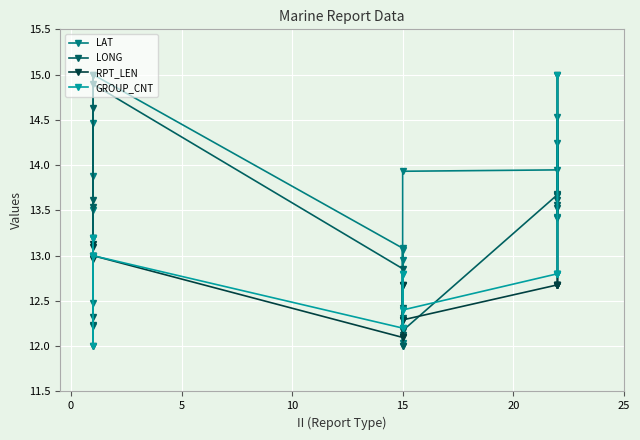

How many categories are shown in the chart?

19